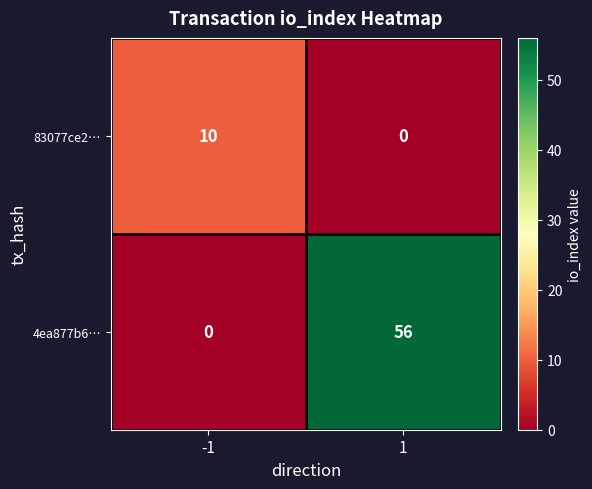

How many categories are shown in the chart?

2